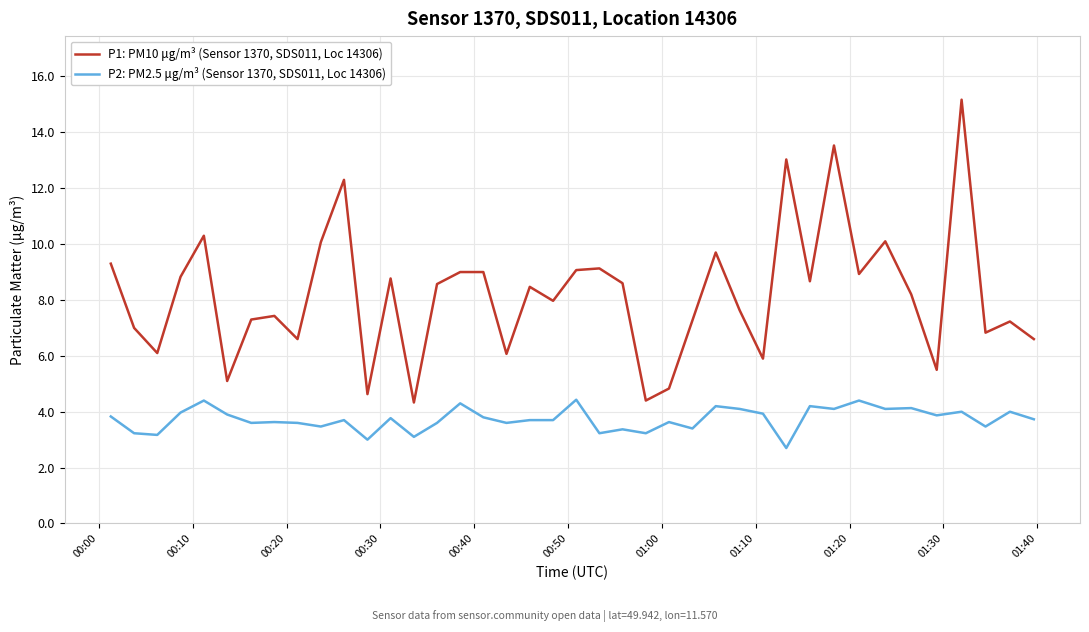

True or false: P1: PM10 μg/m³ (Sensor 1370, SDS011, Loc 14306) and P2: PM2.5 μg/m³ (Sensor 1370, SDS011, Loc 14306) cross at least once.

False